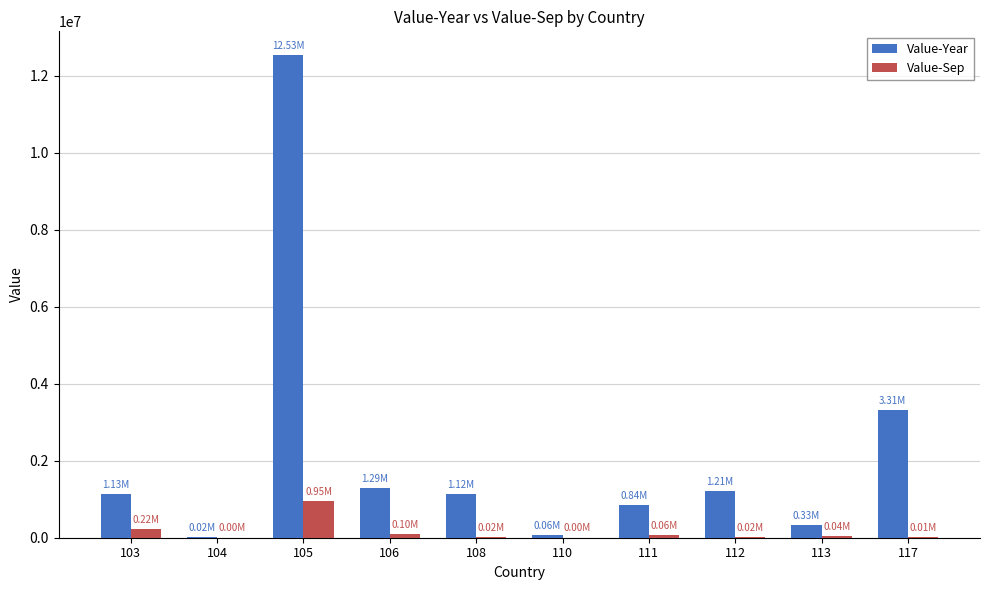

What is the sum of all Value-Year values?

21847054